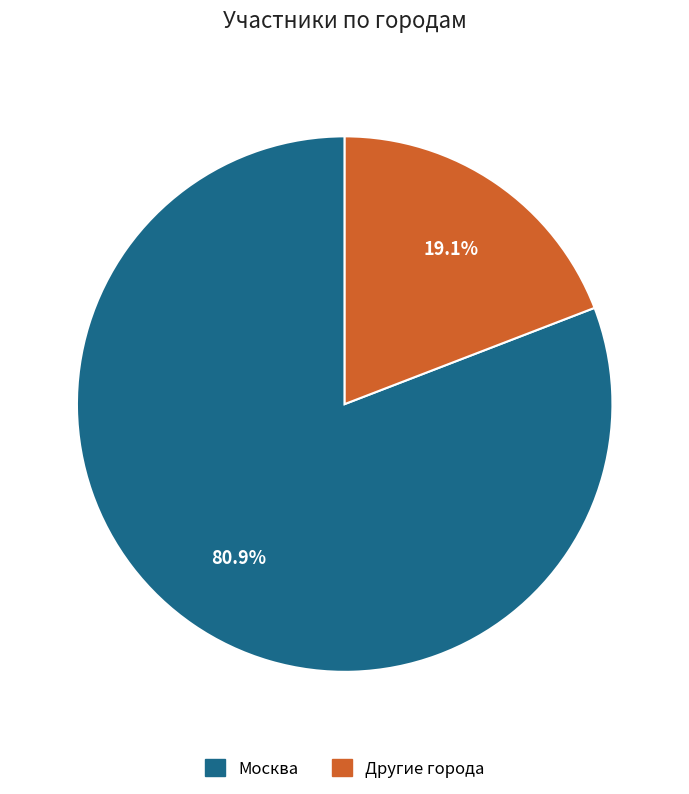

What is the largest slice in the pie chart?

Москва